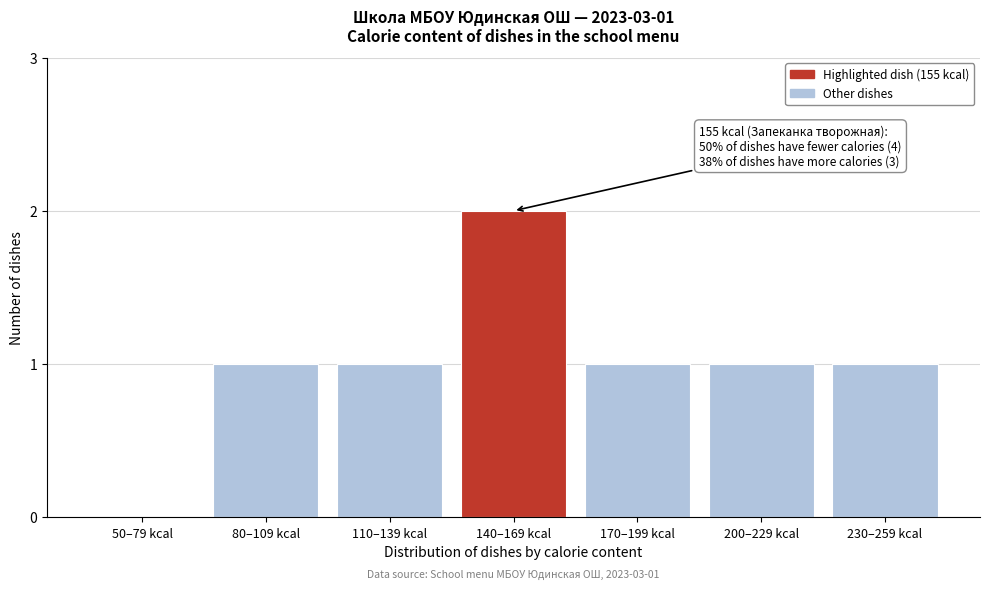

Reading left to right, what are all the values shown in this chart?

50–79 kcal=0	80–109 kcal=1	110–139 kcal=1	140–169 kcal=2	170–199 kcal=1	200–229 kcal=1	230–259 kcal=1